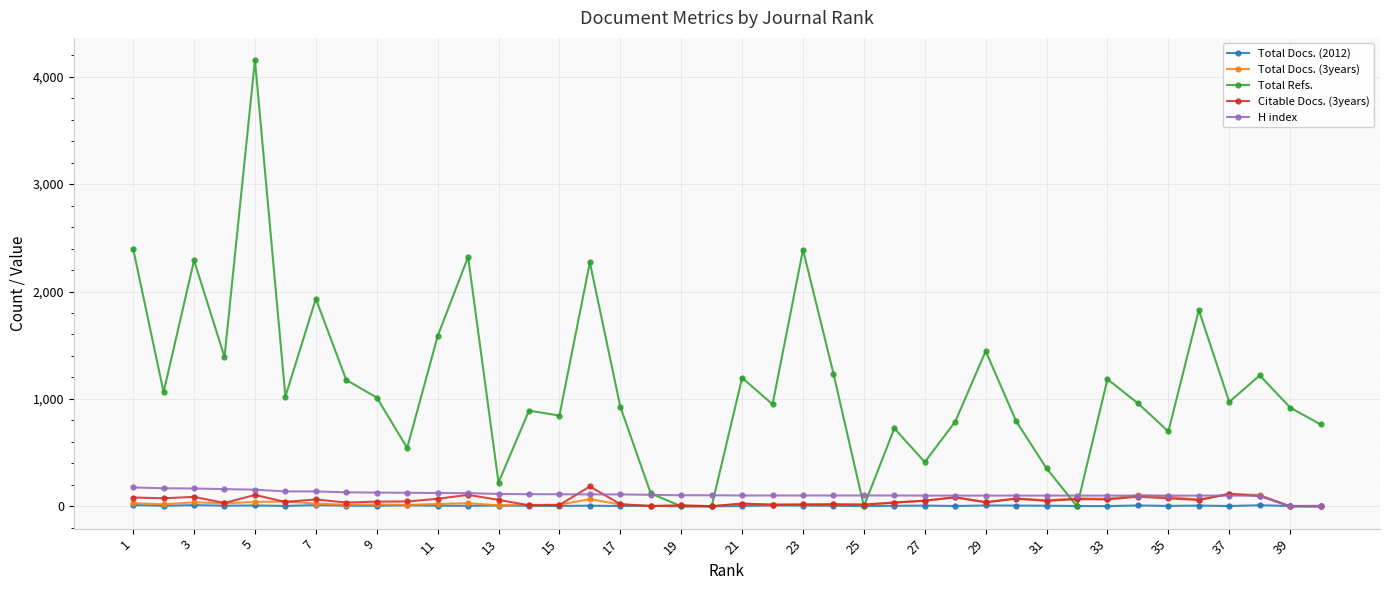

Which series has the widest spread of values?

Total Refs.